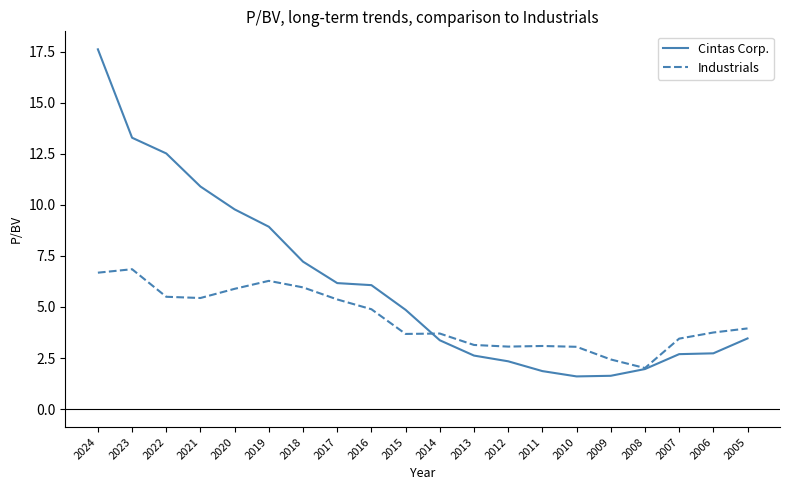

Which series has the largest total across all categories?

Cintas Corp.